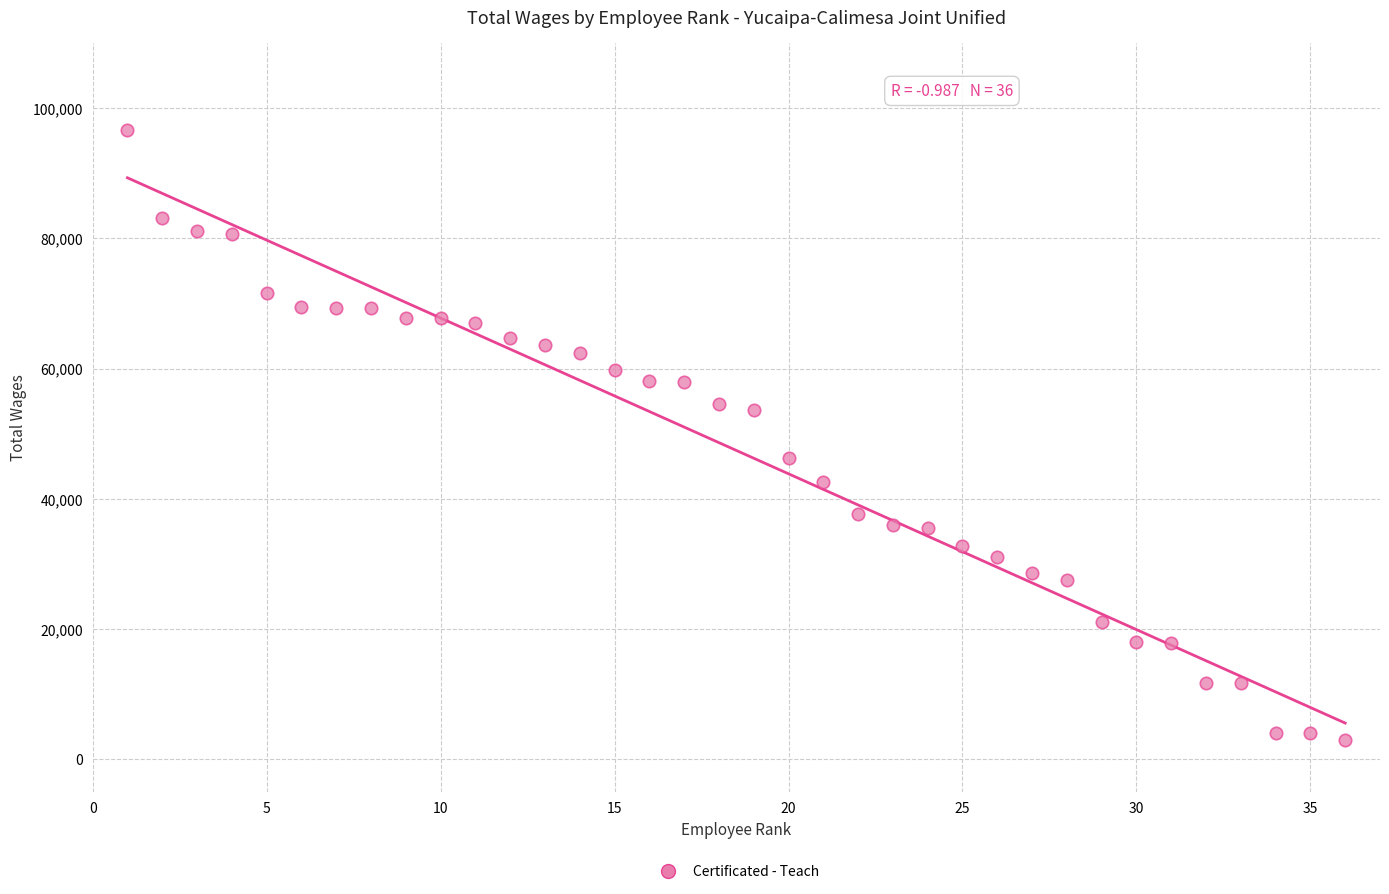

What is the range of X values (max minus min)?

35